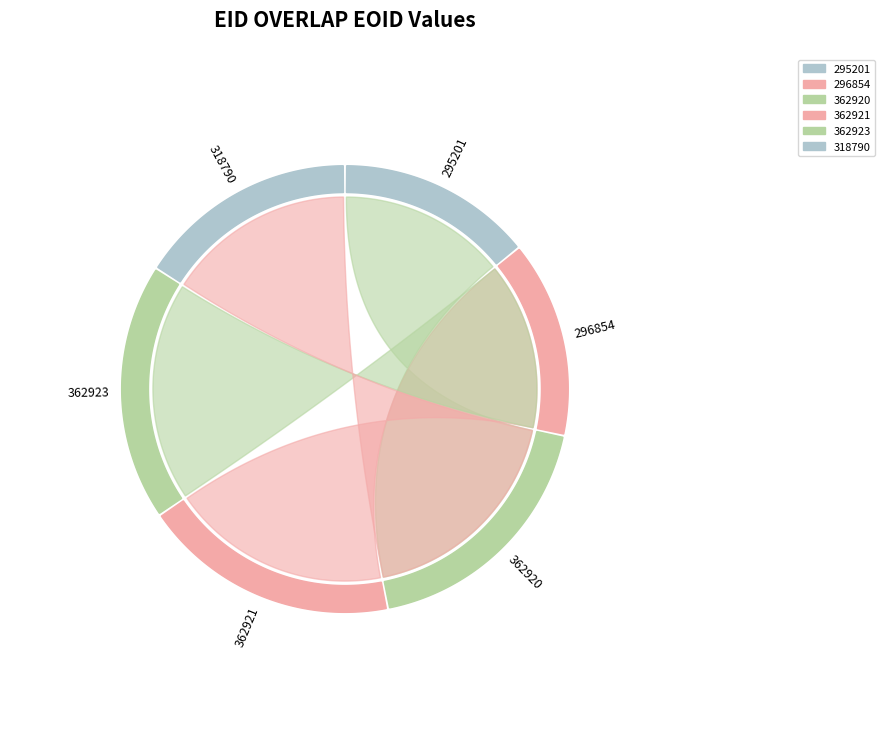

Is it true that 362921 is 19% of the pie?

True